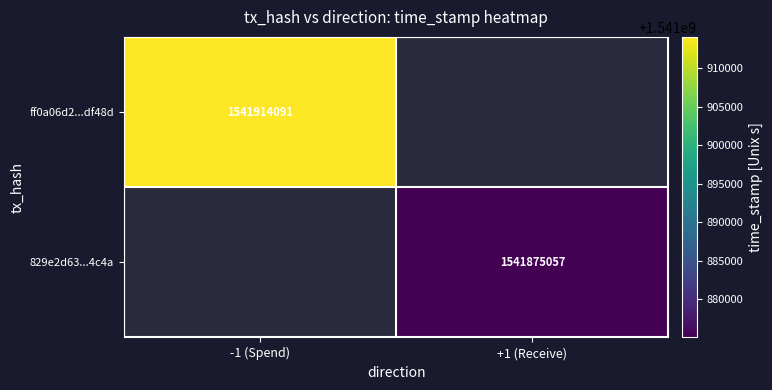

Is the value of ff0a06d2...df48d at -1 (Spend) greater than the value of 829e2d63...4c4a at +1 (Receive)?

Yes